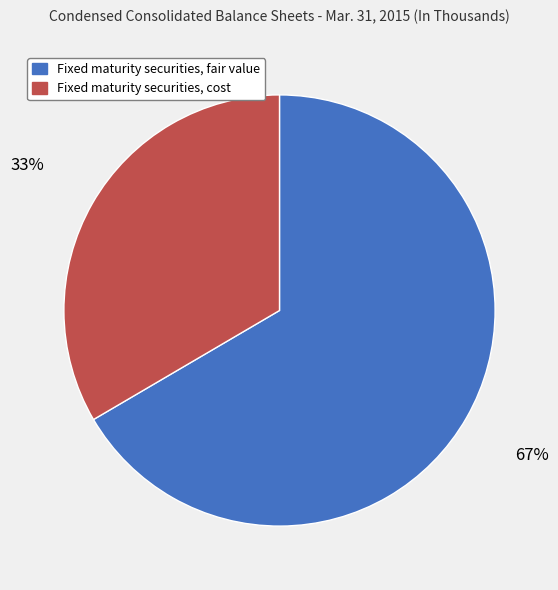

Does Fixed maturity securities, fair value account for over 50% of the chart?

Yes